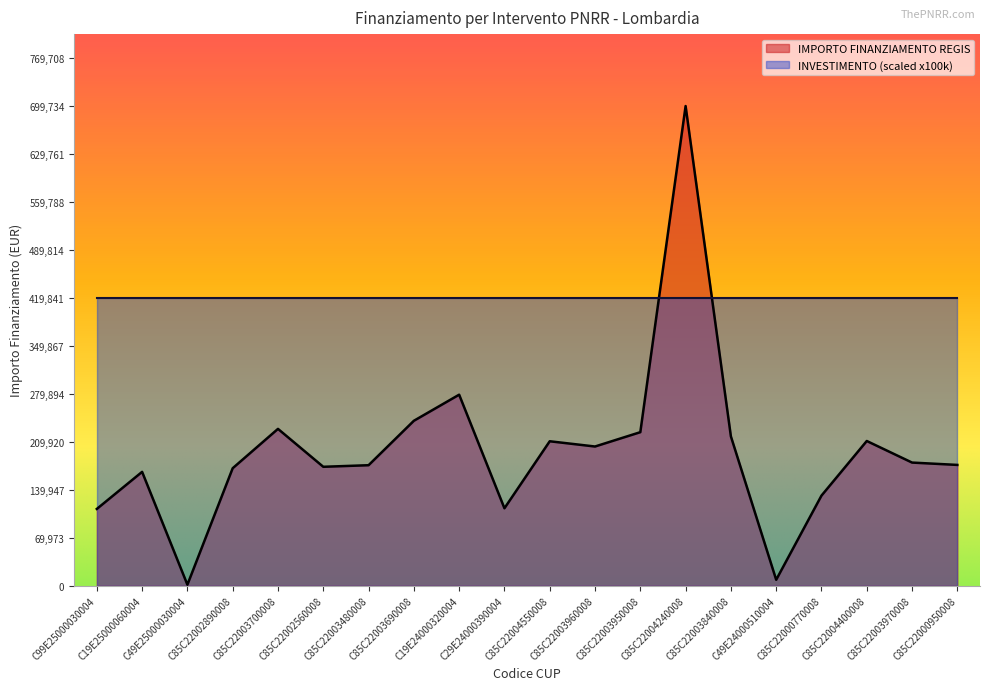

Which label corresponds to the smallest value in the chart?

C49E25000030004